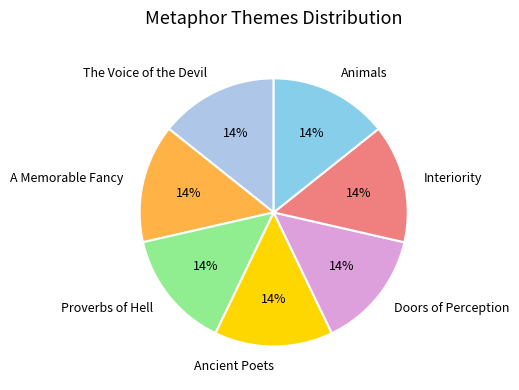

To the nearest percent, what percentage of the pie is Doors of Perception?

14%